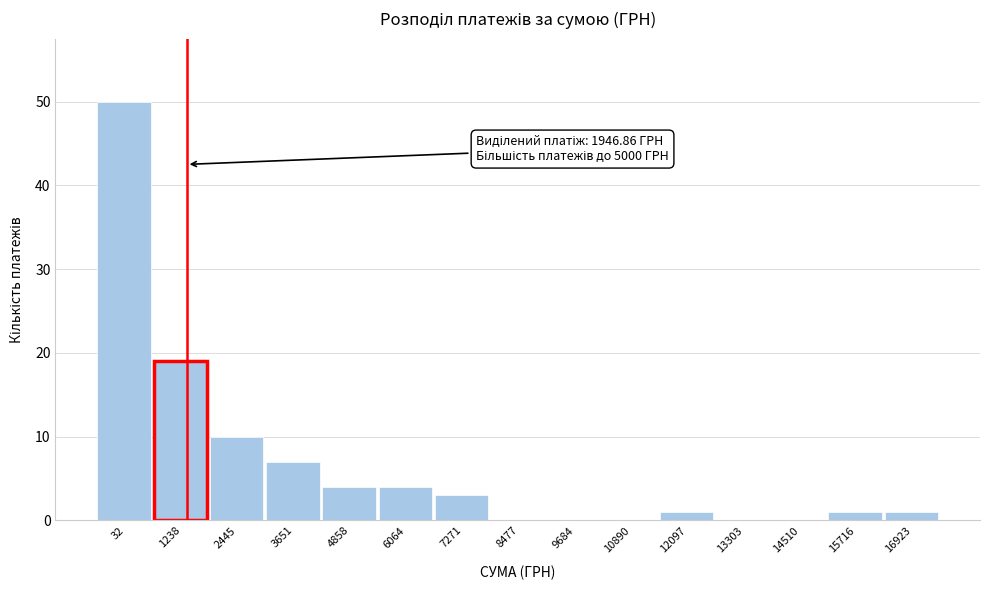

Reading left to right, extract all data points from this chart.

32=50	1238=19	2445=10	3651=7	4858=4	6064=4	7271=3	8477=0	9684=0	10890=0	12097=1	13303=0	14510=0	15716=1	16923=1